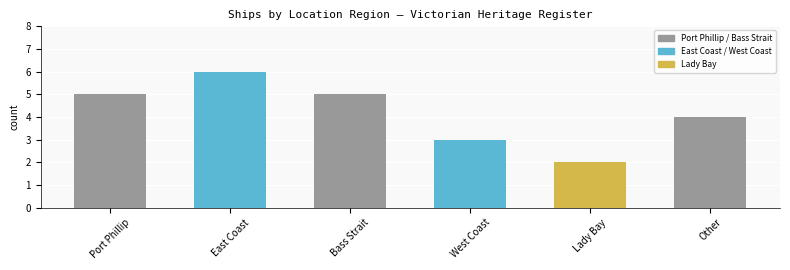

Count the values in the range 3 to 5.

4